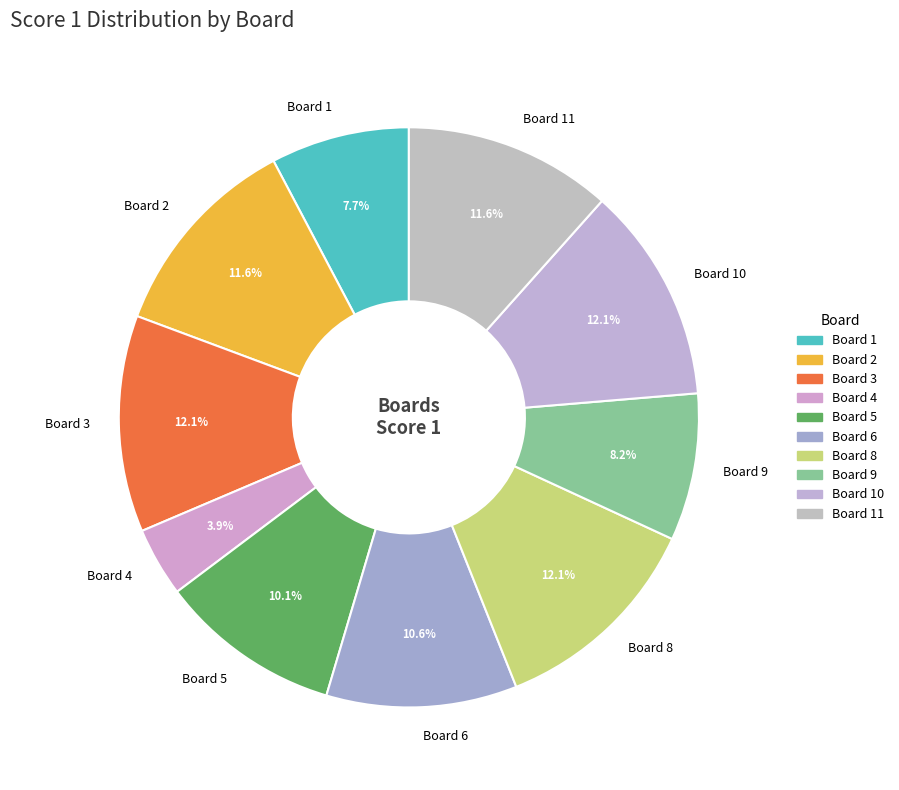

How many segments does this pie chart have?

10